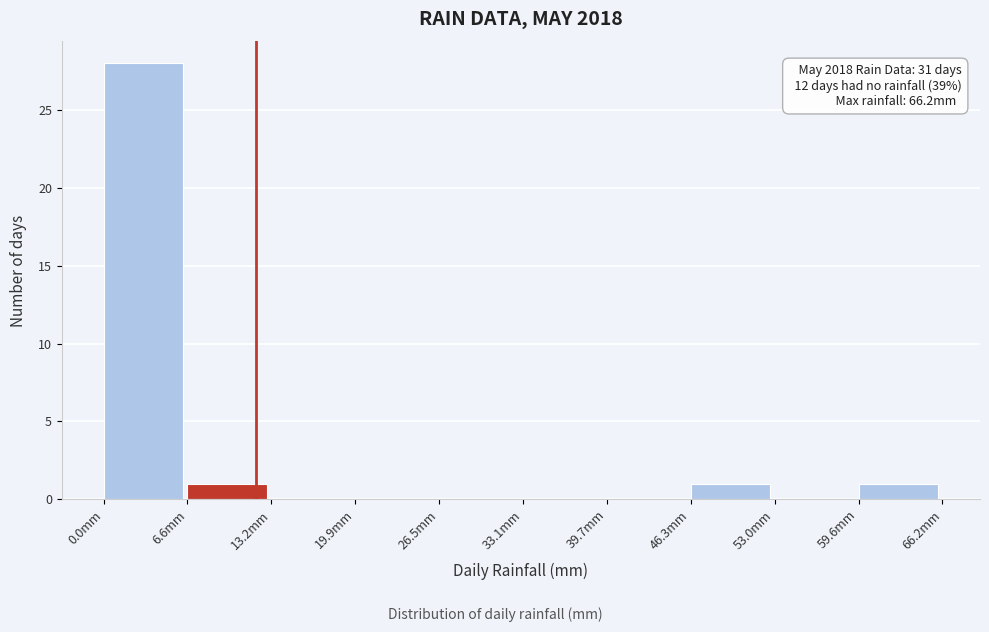

Over which range of the x-axis is the bar tallest?

0 to 7